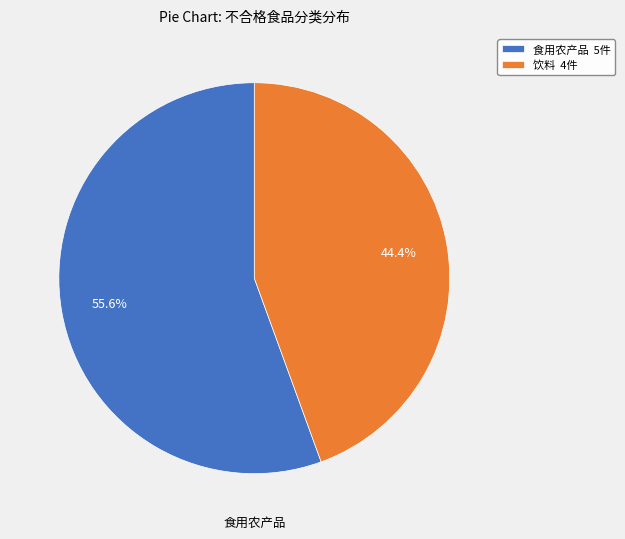

What portion of the pie excludes 食用农产品?

44.4%